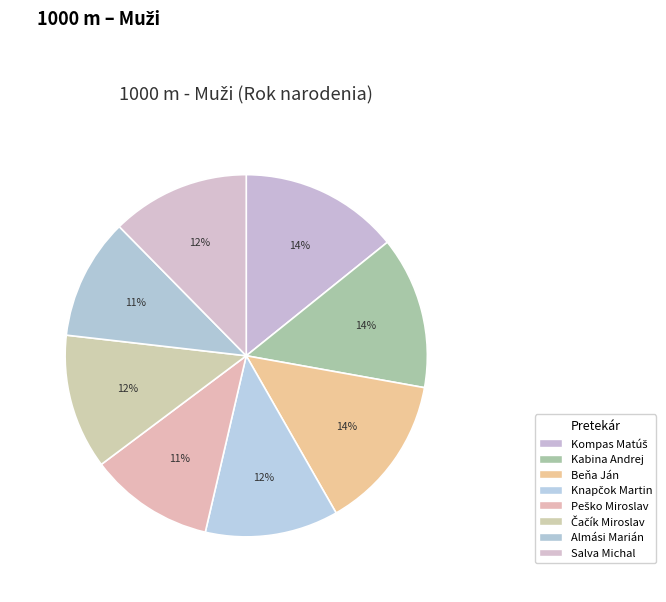

How many slices are in this pie chart?

8